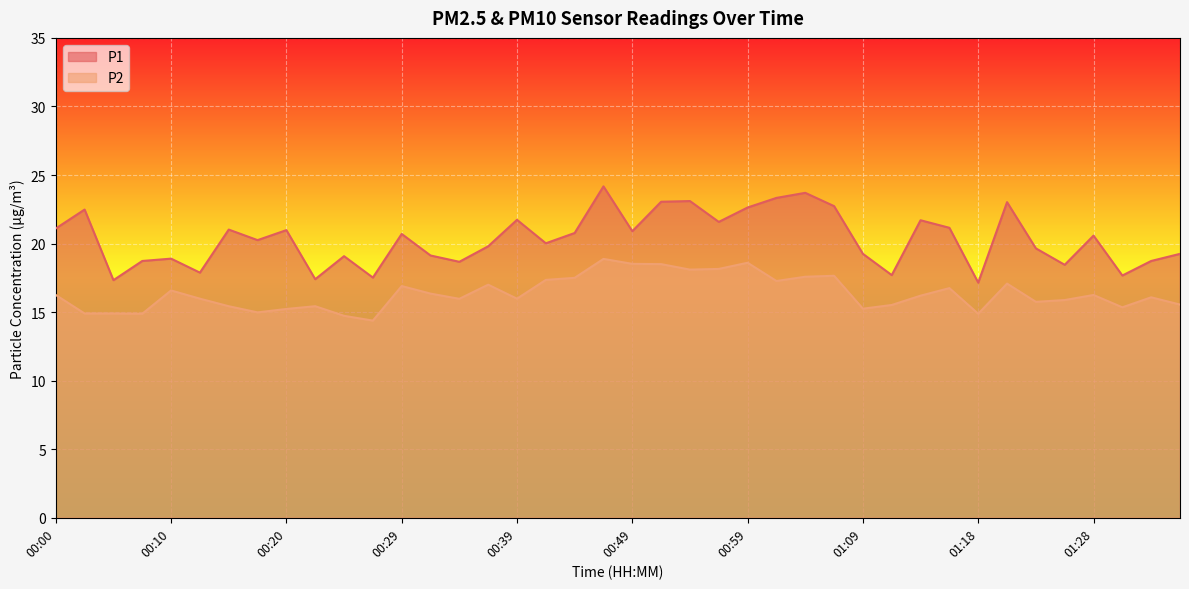

In P1, how many points are higher than both neighbors (excluding endpoints)?

13